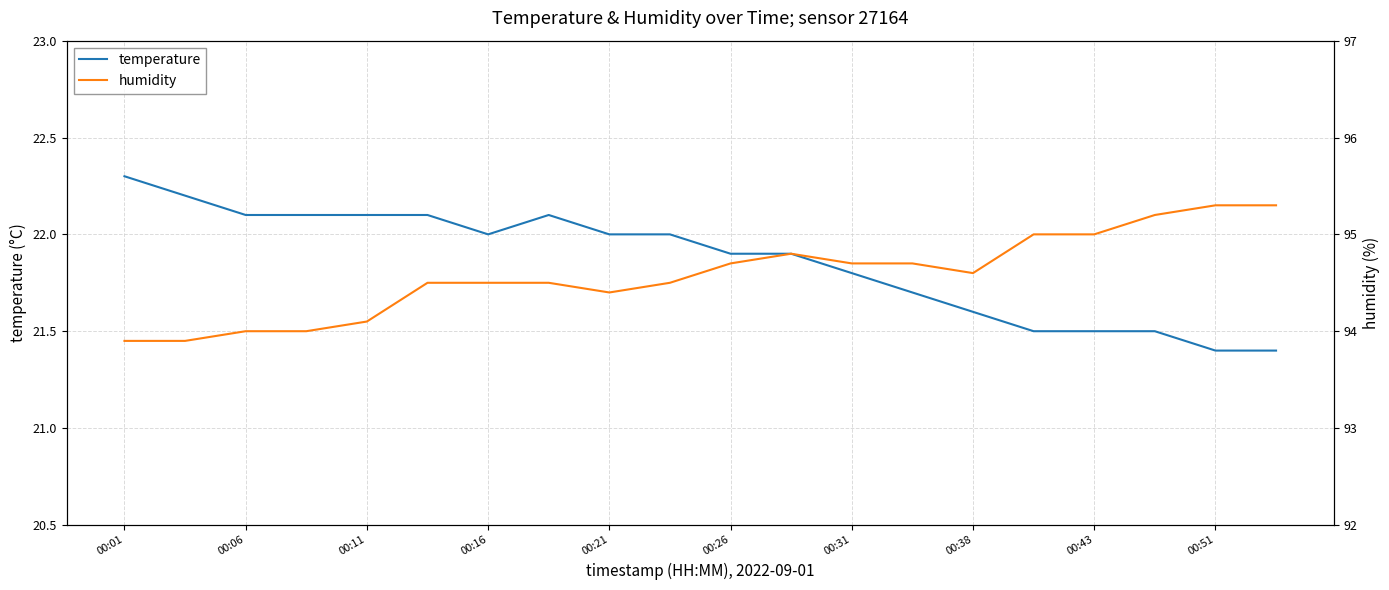

True or false: humidity and temperature intersect in this chart.

False